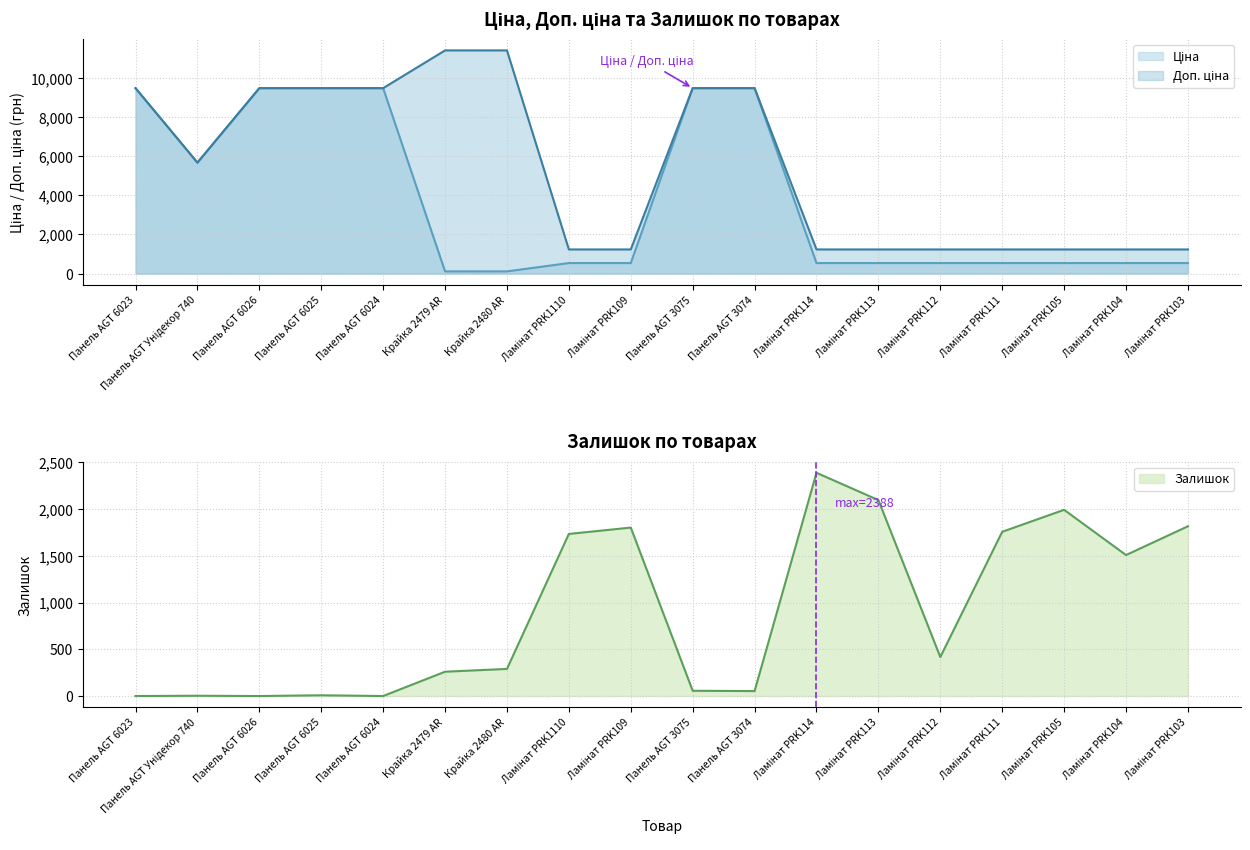

Is it true that Доп. ціна equals 14228.1 at Панель AGT 6025?

False